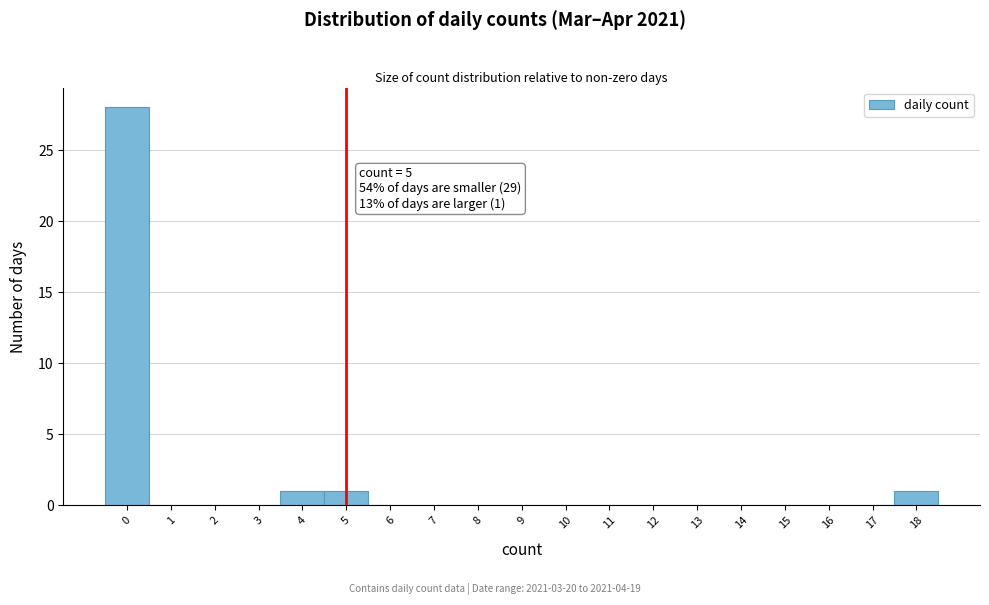

Over which range of the x-axis is the bar tallest?

-0.5 to 0.5